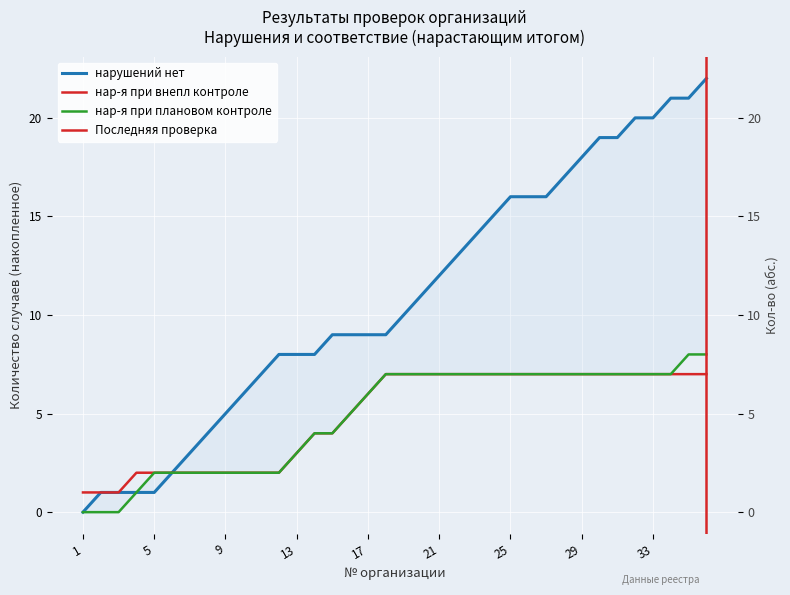

What is the value of the нарушений нет (cumulative) point at the 13th from the left?

8